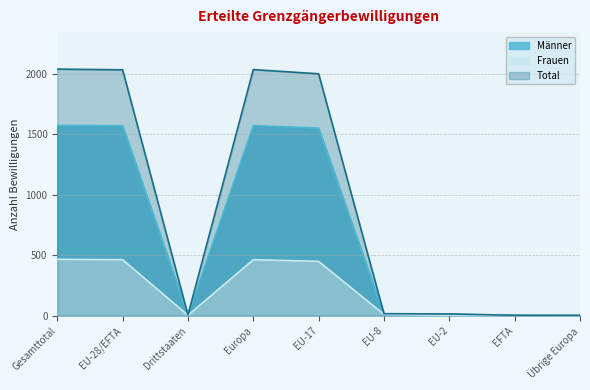

True or false: Männer and Total cross at least once.

False